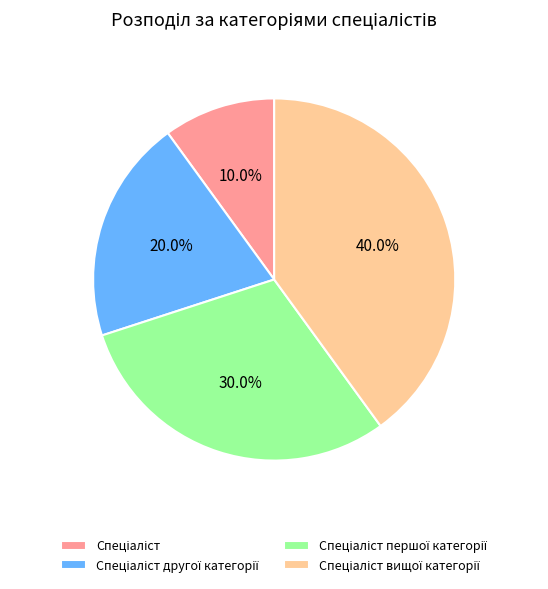

Is there any slice that represents more than half of the pie?

No